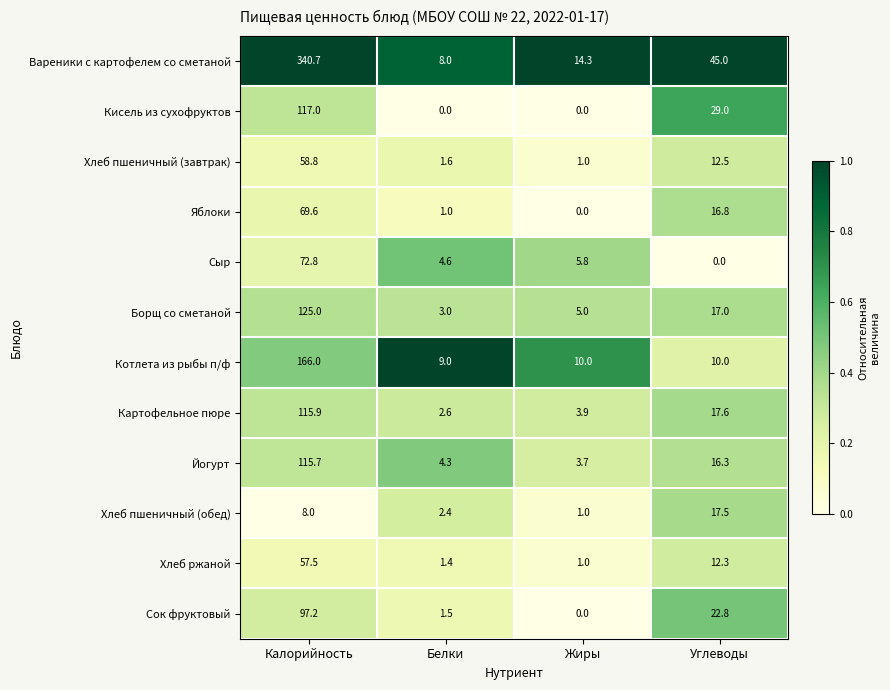

Which series has the largest total across all categories?

Вареники с картофелем со сметаной